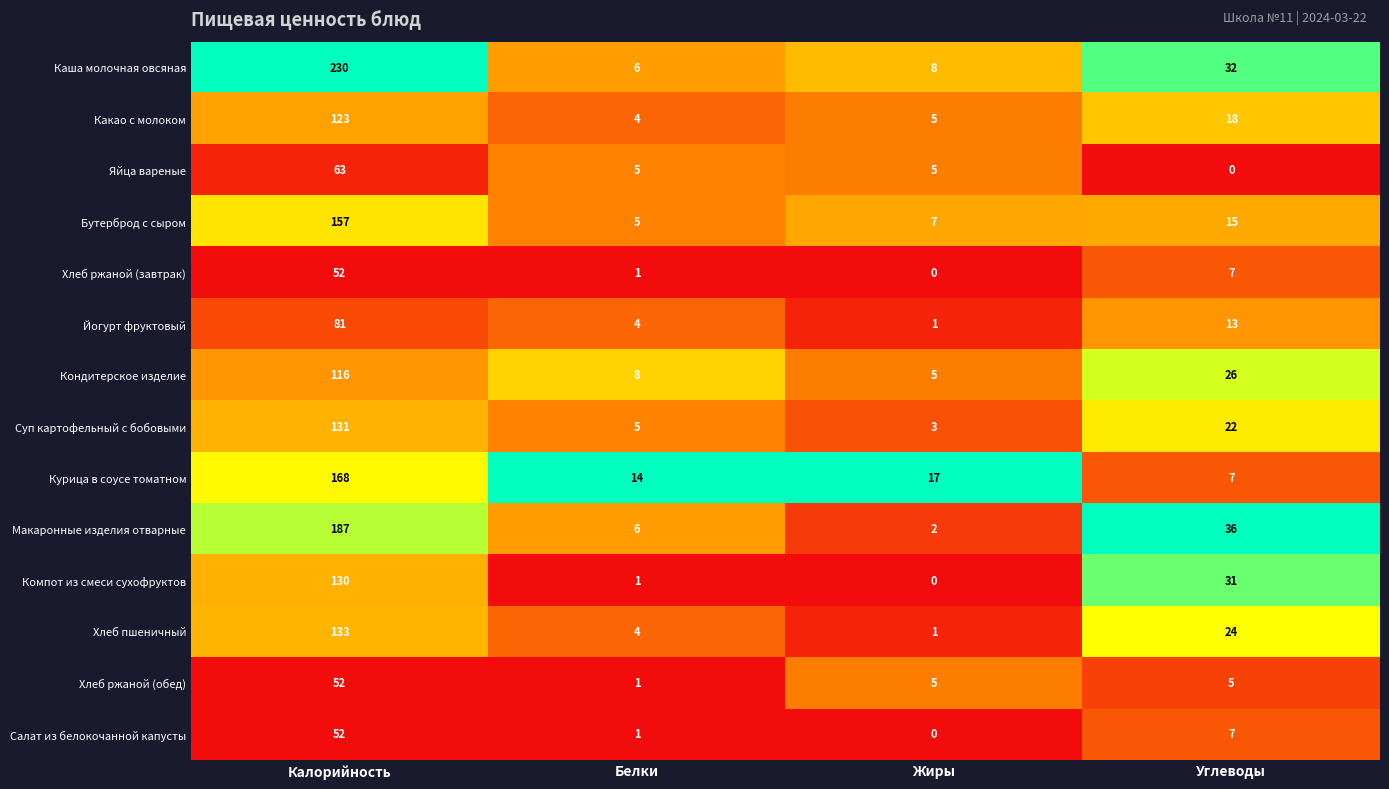

At which category does the chart reach its peak across all series?

Калорийность